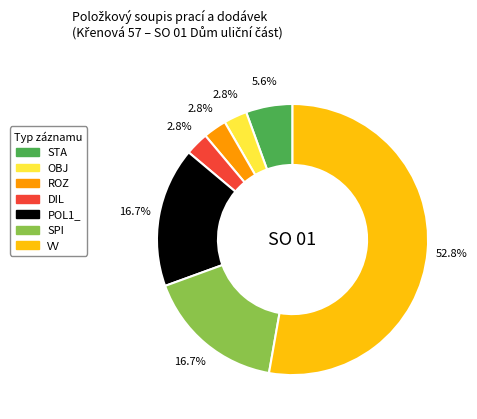

What is the largest slice in the pie chart?

VV